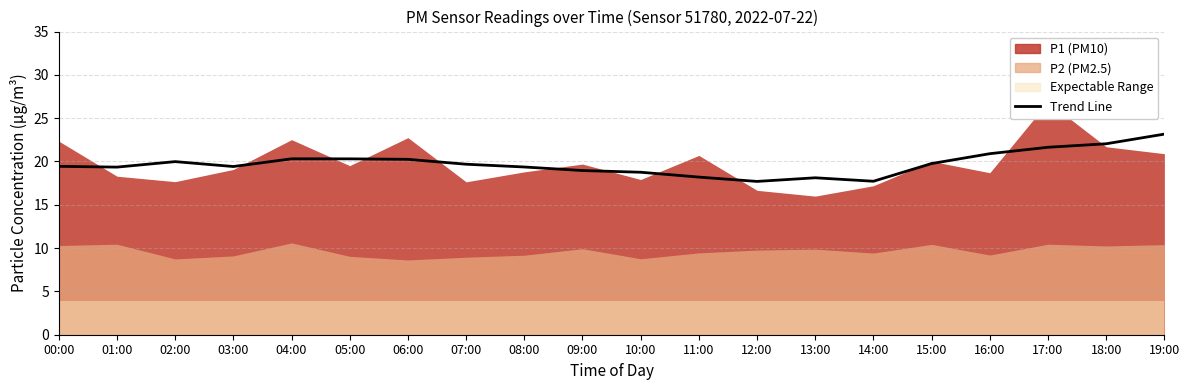

True or false: the data shows 35.2 at 15:00.

False